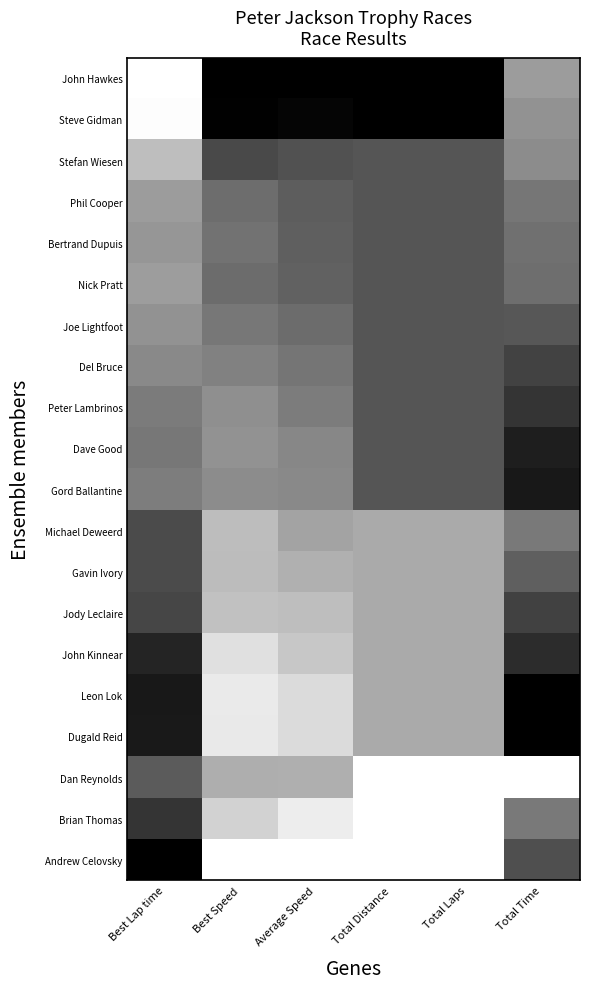

Reading right to left, extract all data points from this chart.

John Hawkes: Total Time=0.4	Total Laps=1.0	Total Distance=1.0	Average Speed=1.0	Best Speed=1.0	Best Lap time=0.0
Steve Gidman: Total Time=0.4	Total Laps=1.0	Total Distance=1.0	Average Speed=1.0	Best Speed=1.0	Best Lap time=0.0
Stefan Wiesen: Total Time=0.4	Total Laps=0.7	Total Distance=0.7	Average Speed=0.7	Best Speed=0.7	Best Lap time=0.3
Phil Cooper: Total Time=0.5	Total Laps=0.7	Total Distance=0.7	Average Speed=0.6	Best Speed=0.6	Best Lap time=0.4
Bertrand Dupuis: Total Time=0.6	Total Laps=0.7	Total Distance=0.7	Average Speed=0.6	Best Speed=0.5	Best Lap time=0.4
Nick Pratt: Total Time=0.6	Total Laps=0.7	Total Distance=0.7	Average Speed=0.6	Best Speed=0.6	Best Lap time=0.4
Joe Lightfoot: Total Time=0.7	Total Laps=0.7	Total Distance=0.7	Average Speed=0.6	Best Speed=0.5	Best Lap time=0.4
Del Bruce: Total Time=0.7	Total Laps=0.7	Total Distance=0.7	Average Speed=0.5	Best Speed=0.5	Best Lap time=0.5
Peter Lambrinos: Total Time=0.8	Total Laps=0.7	Total Distance=0.7	Average Speed=0.5	Best Speed=0.4	Best Lap time=0.5
Dave Good: Total Time=0.9	Total Laps=0.7	Total Distance=0.7	Average Speed=0.5	Best Speed=0.4	Best Lap time=0.5
Gord Ballantine: Total Time=0.9	Total Laps=0.7	Total Distance=0.7	Average Speed=0.5	Best Speed=0.4	Best Lap time=0.5
Michael Deweerd: Total Time=0.5	Total Laps=0.3	Total Distance=0.3	Average Speed=0.4	Best Speed=0.3	Best Lap time=0.7
Gavin Ivory: Total Time=0.6	Total Laps=0.3	Total Distance=0.3	Average Speed=0.3	Best Speed=0.3	Best Lap time=0.7
Jody Leclaire: Total Time=0.7	Total Laps=0.3	Total Distance=0.3	Average Speed=0.3	Best Speed=0.2	Best Lap time=0.7
John Kinnear: Total Time=0.8	Total Laps=0.3	Total Distance=0.3	Average Speed=0.2	Best Speed=0.1	Best Lap time=0.9
Leon Lok: Total Time=1.0	Total Laps=0.3	Total Distance=0.3	Average Speed=0.1	Best Speed=0.1	Best Lap time=0.9
Dugald Reid: Total Time=1.0	Total Laps=0.3	Total Distance=0.3	Average Speed=0.1	Best Speed=0.1	Best Lap time=0.9
Dan Reynolds: Total Time=0.0	Total Laps=0.0	Total Distance=0.0	Average Speed=0.3	Best Speed=0.3	Best Lap time=0.6
Brian Thomas: Total Time=0.5	Total Laps=0.0	Total Distance=0.0	Average Speed=0.1	Best Speed=0.2	Best Lap time=0.8
Andrew Celovsky: Total Time=0.7	Total Laps=0.0	Total Distance=0.0	Average Speed=0.0	Best Speed=0.0	Best Lap time=1.0